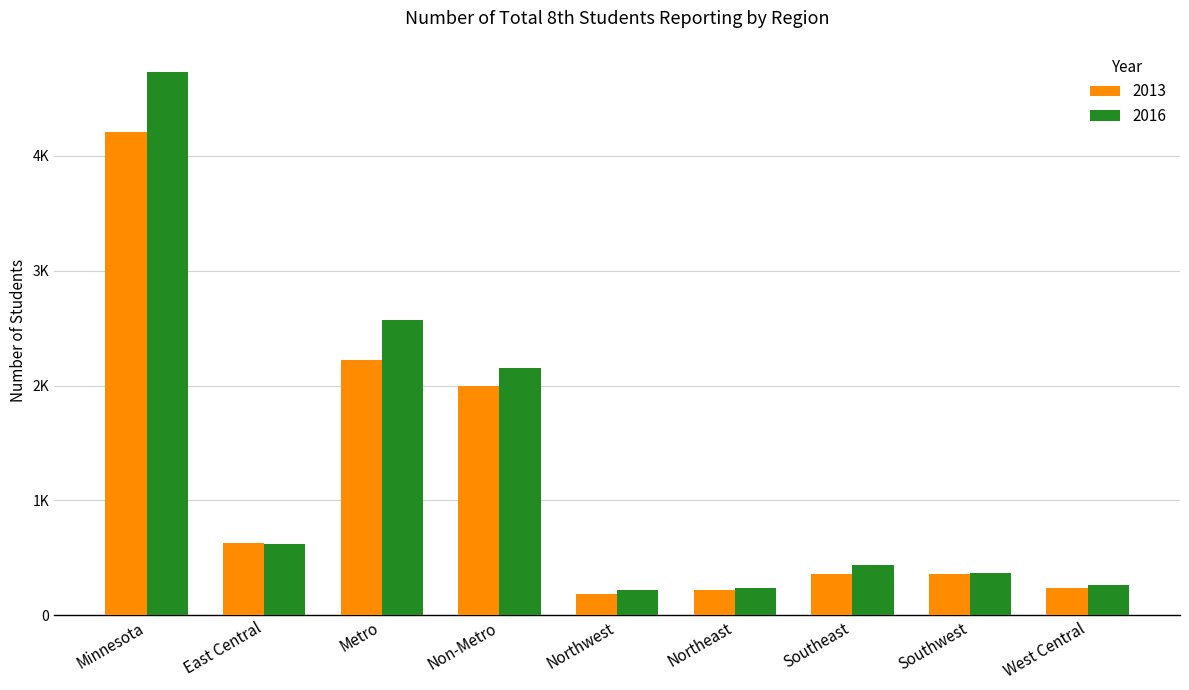

At which label does 2013 first exceed 359?

Minnesota